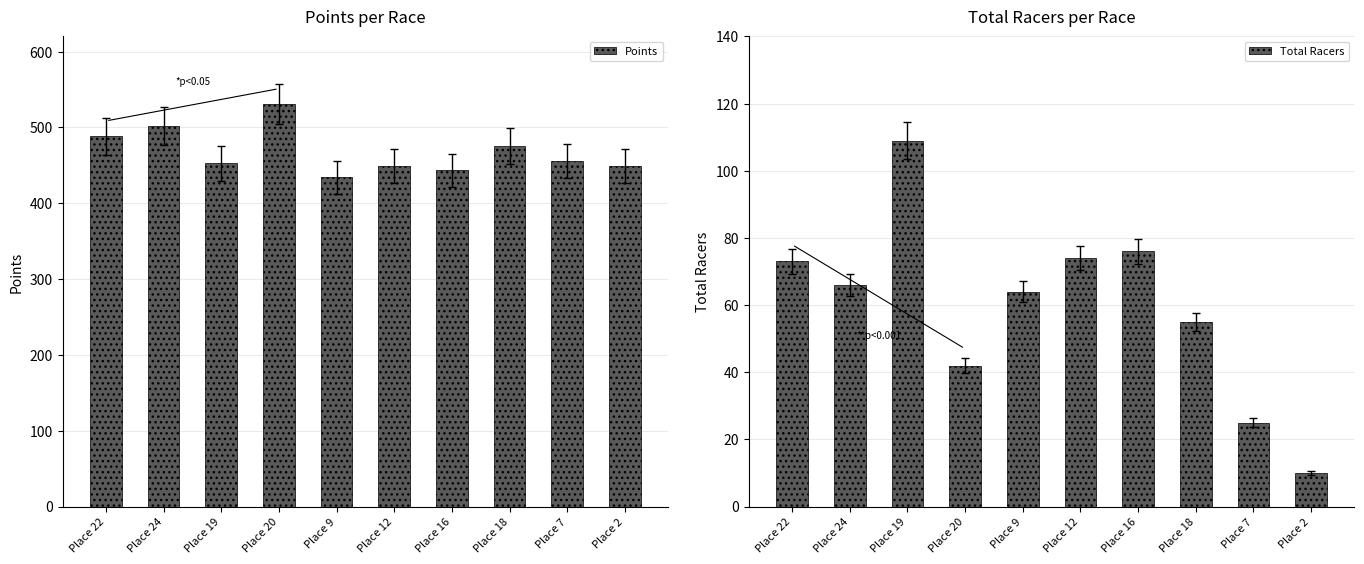

What are all the series names shown in the legend?

Points, Total Racers